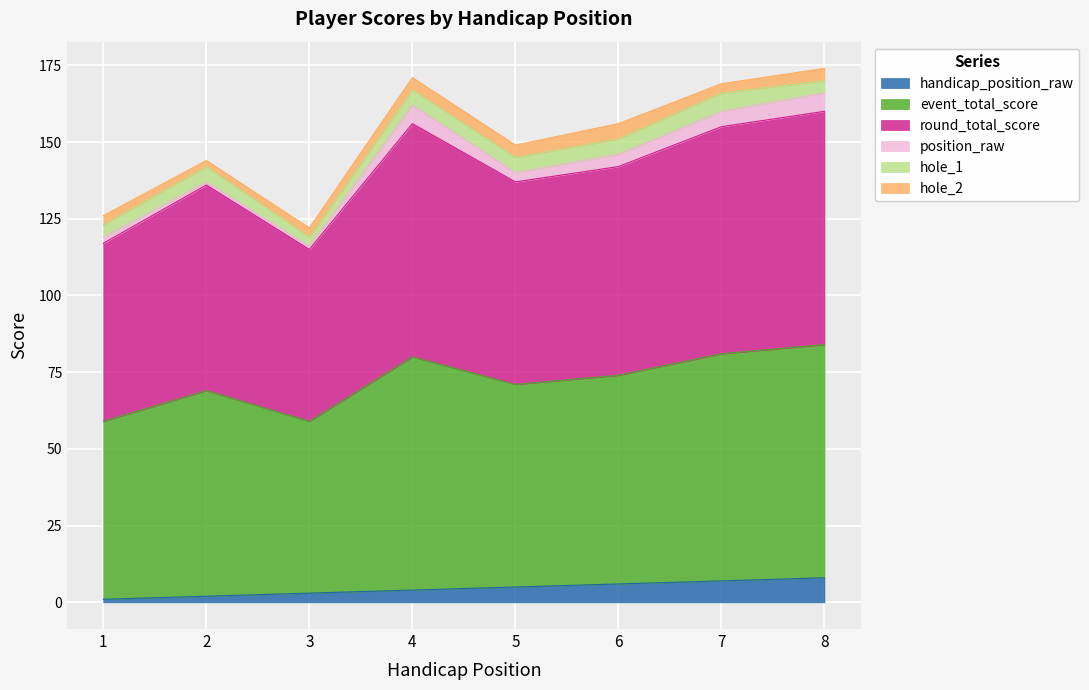

What is the minimum value shown in the chart?

1